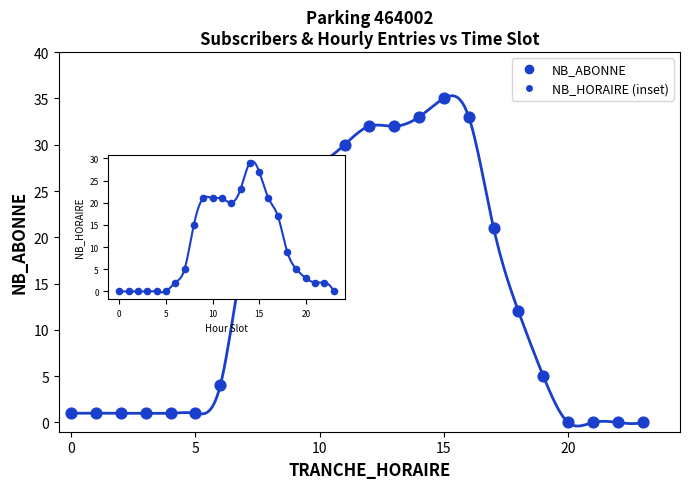

What is the range of Y values (max minus min)?

35